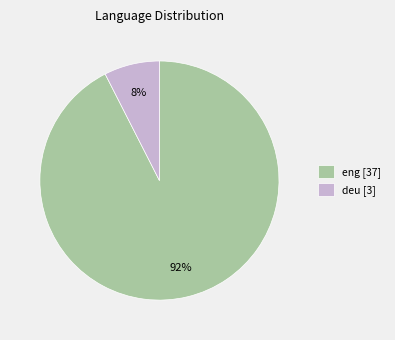

Is there a majority slice in this chart?

Yes